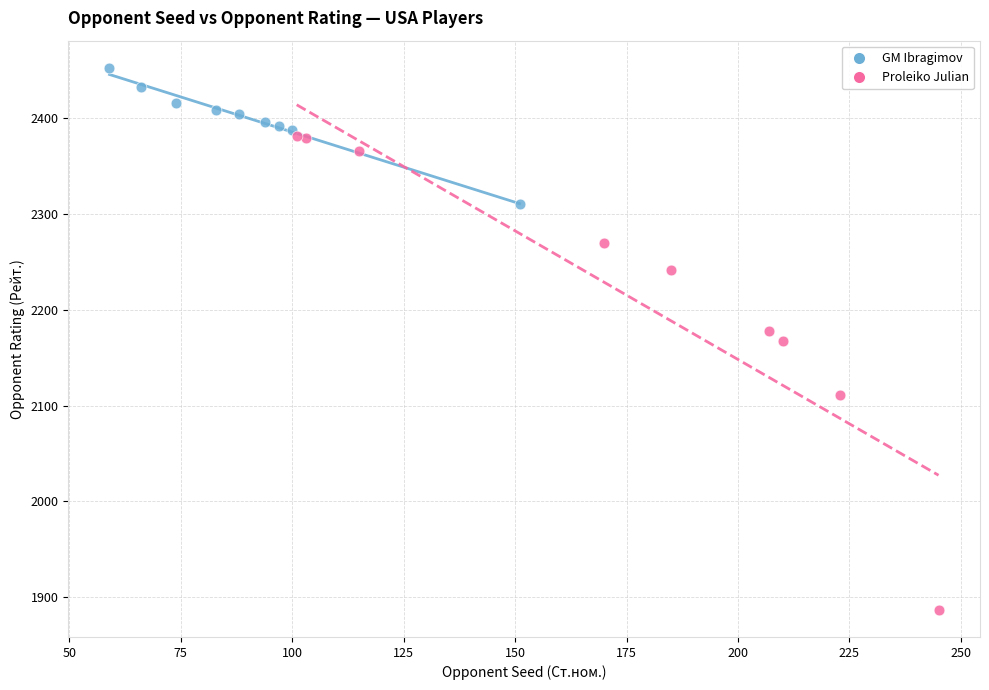

What are all the series names shown in the legend?

GM Ibragimov, Proleiko Julian